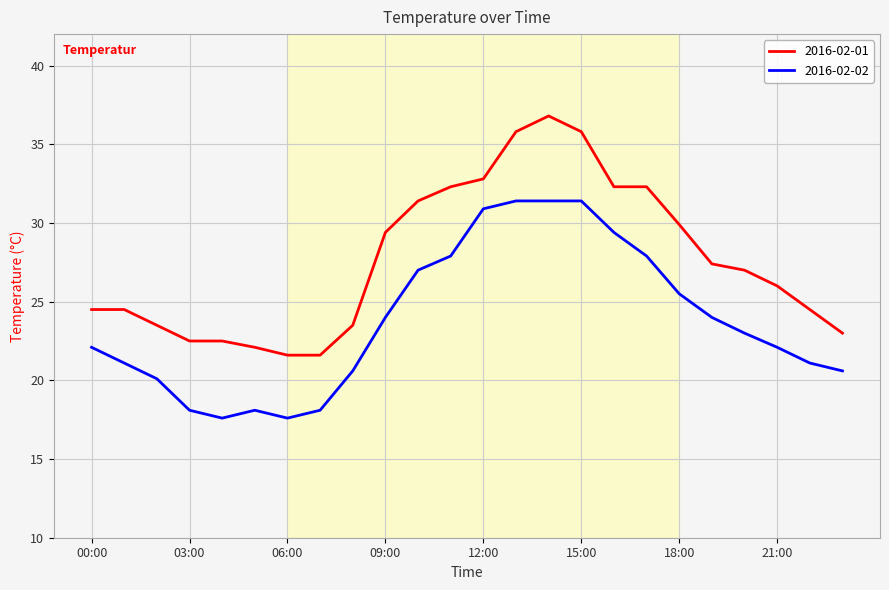

What is the difference between the maximum and minimum values in the 2016-02-01 series?

15.2